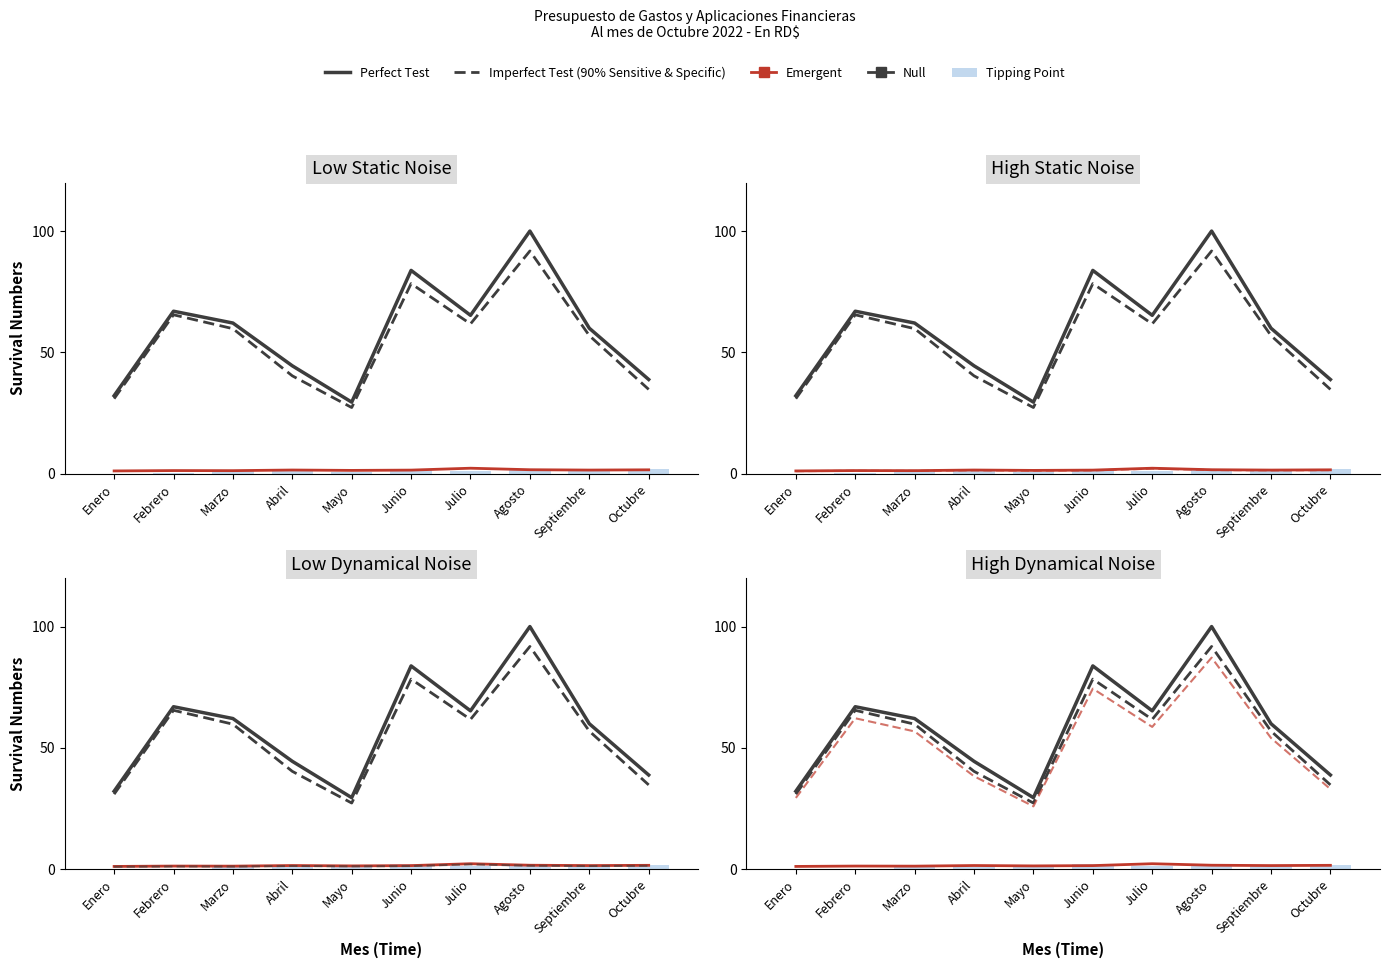

At which label does Emergent (2.1-REMUNERACIONES) reach its minimum?

Enero